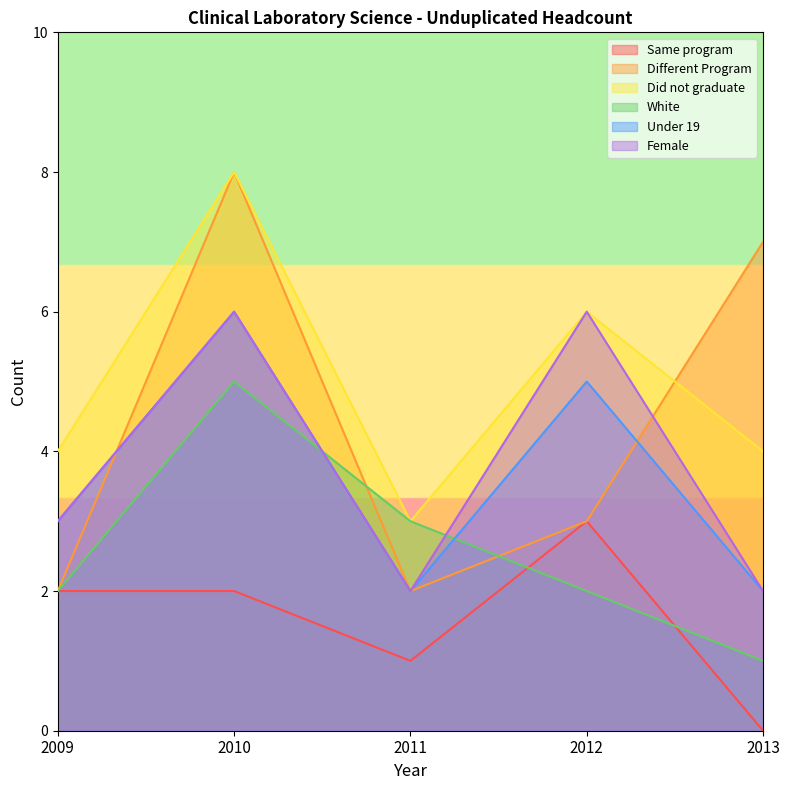

What is the difference between the maximum and second lowest values in the White series?

3